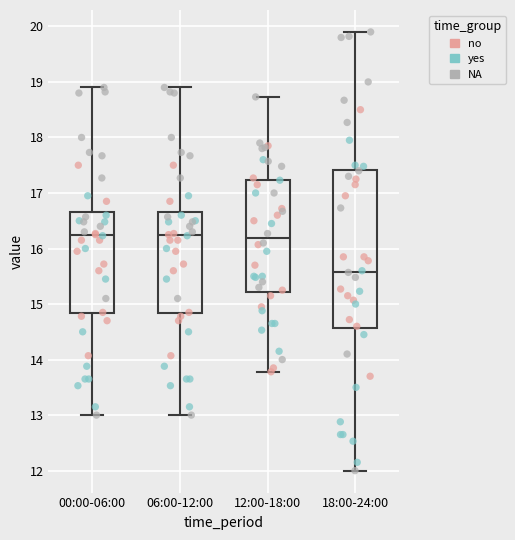

Where is the upper edge of the box for 18:00-24:00 on the y-axis? The values are not printed on the chart, so give them approximately, as read against the axis.

17.4